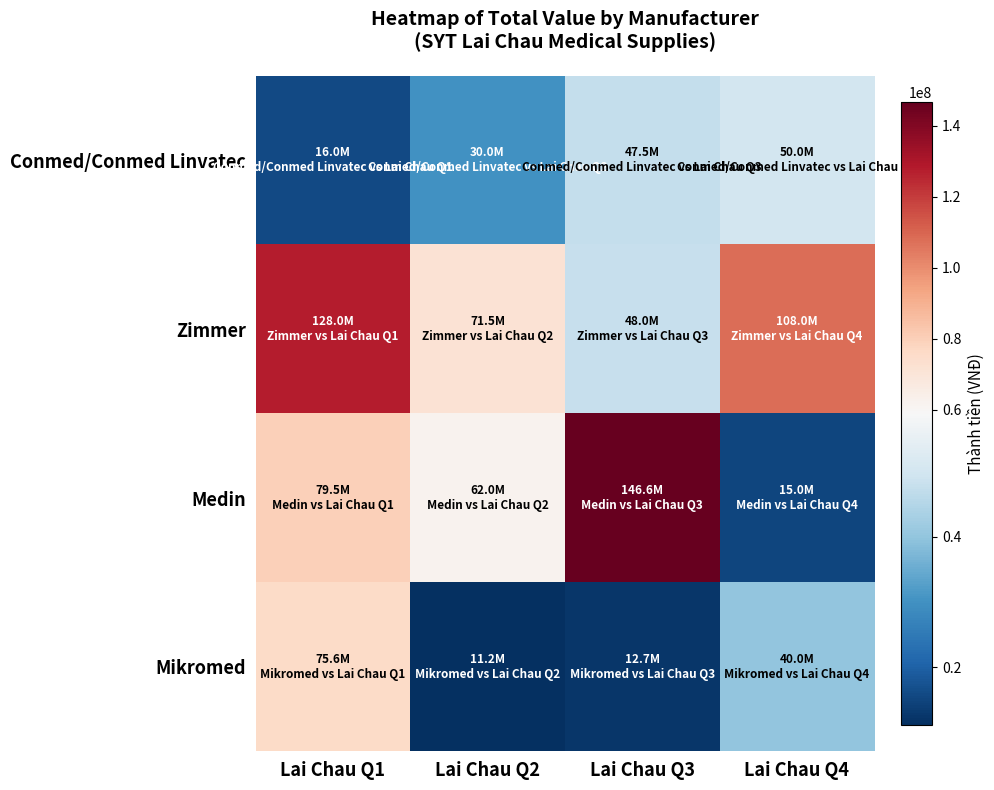

Reading left to right, transcribe all the data shown in this chart.

Conmed/Conmed Linvatec: Lai Chau Q1=16000000	Lai Chau Q2=30000000	Lai Chau Q3=47500000	Lai Chau Q4=50000000
Zimmer: Lai Chau Q1=128000000	Lai Chau Q2=71500000	Lai Chau Q3=48000000	Lai Chau Q4=108000000
Medin: Lai Chau Q1=79500500	Lai Chau Q2=62001020	Lai Chau Q3=146598480	Lai Chau Q4=15000000
Mikromed: Lai Chau Q1=75600000	Lai Chau Q2=11200000	Lai Chau Q3=12650000	Lai Chau Q4=40000000